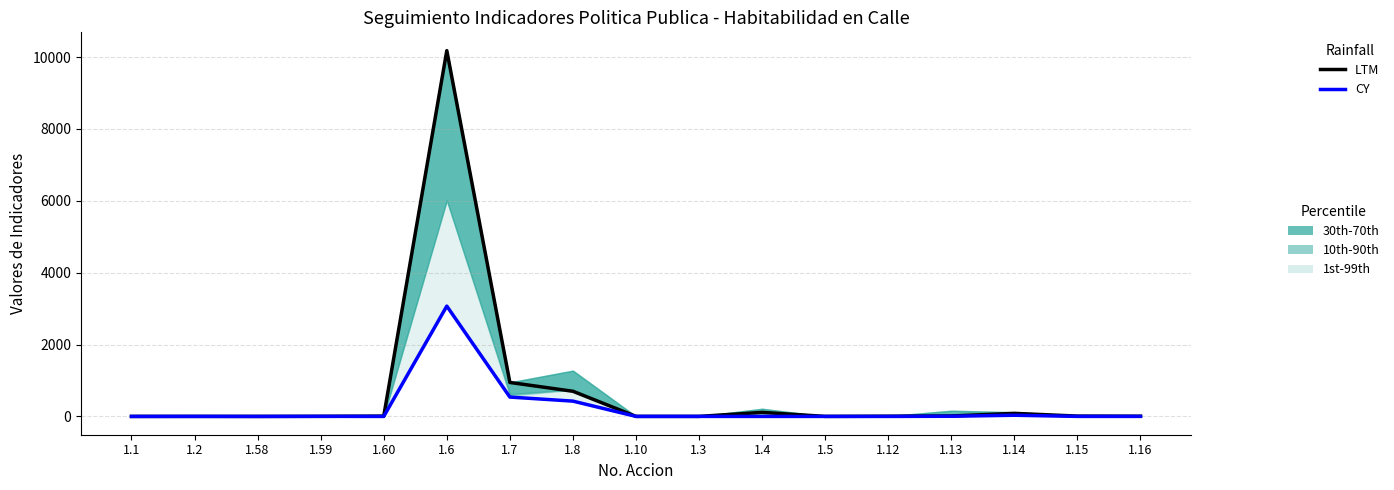

What is the difference between the maximum and minimum values in the LTM series?

10180.8